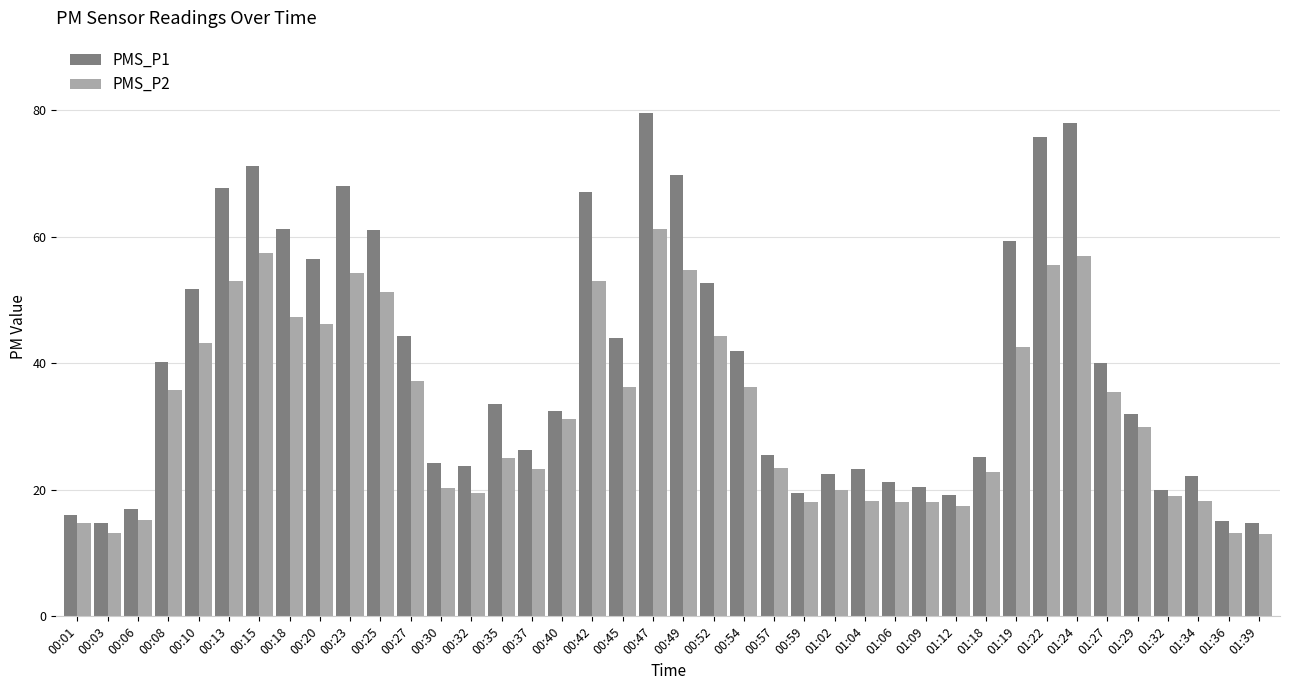

Is the value of PMS_P2 at 01:32 greater than the value of PMS_P1 at 00:57?

No